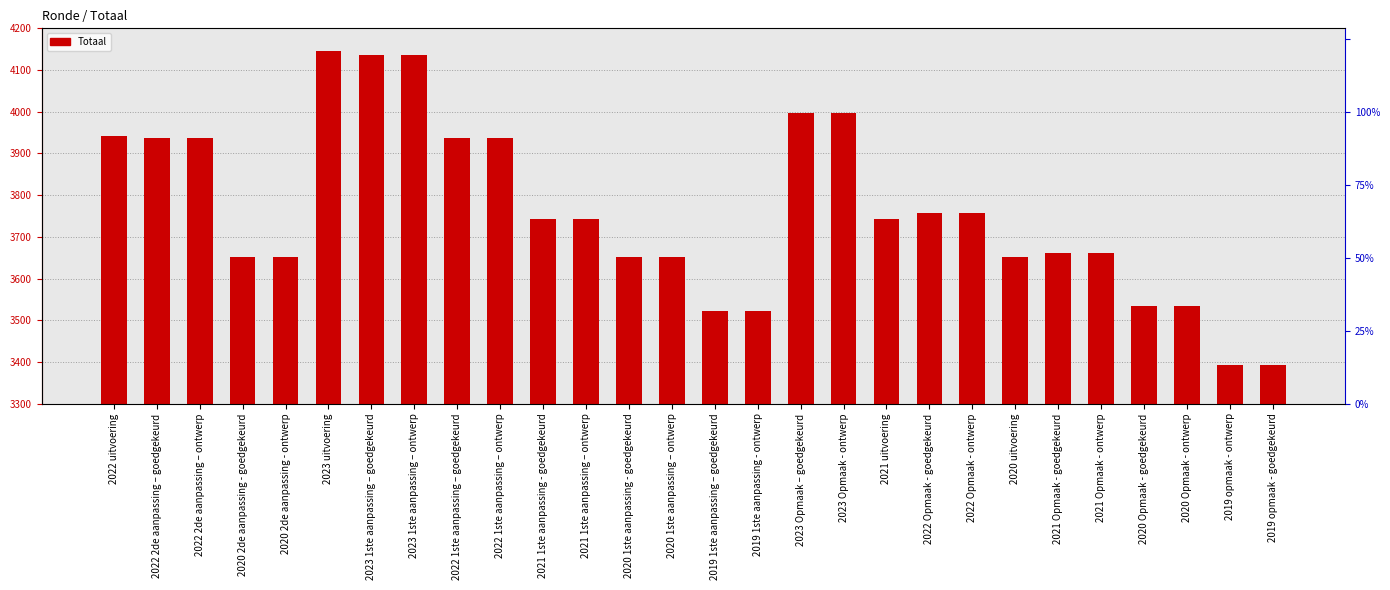

Reading right to left, transcribe all the data shown in this chart.

2019 opmaak - goedgekeurd=3392	2019 opmaak - ontwerp=3392	2020 Opmaak - ontwerp=3533	2020 Opmaak - goedgekeurd=3533	2021 Opmaak - ontwerp=3661	2021 Opmaak - goedgekeurd=3661	2020 uitvoering=3652	2022 Opmaak - ontwerp=3758	2022 Opmaak - goedgekeurd=3758	2021 uitvoering=3742	2023 Opmaak - ontwerp=3997	2023 Opmaak – goedgekeurd=3997	2019 1ste aanpassing - ontwerp=3522	2019 1ste aanpassing – goedgekeurd=3522	2020 1ste aanpassing – ontwerp=3652	2020 1ste aanpassing - goedgekeurd=3652	2021 1ste aanpassing – ontwerp=3742	2021 1ste aanpassing - goedgekeurd=3742	2022 1ste aanpassing – ontwerp=3938	2022 1ste aanpassing – goedgekeurd=3938	2023 1ste aanpassing – ontwerp=4137	2023 1ste aanpassing – goedgekeurd=4137	2023 uitvoering=4146	2020 2de aanpassing - ontwerp=3652	2020 2de aanpassing - goedgekeurd=3652	2022 2de aanpassing – ontwerp=3938	2022 2de aanpassing – goedgekeurd=3938	2022 uitvoering=3943